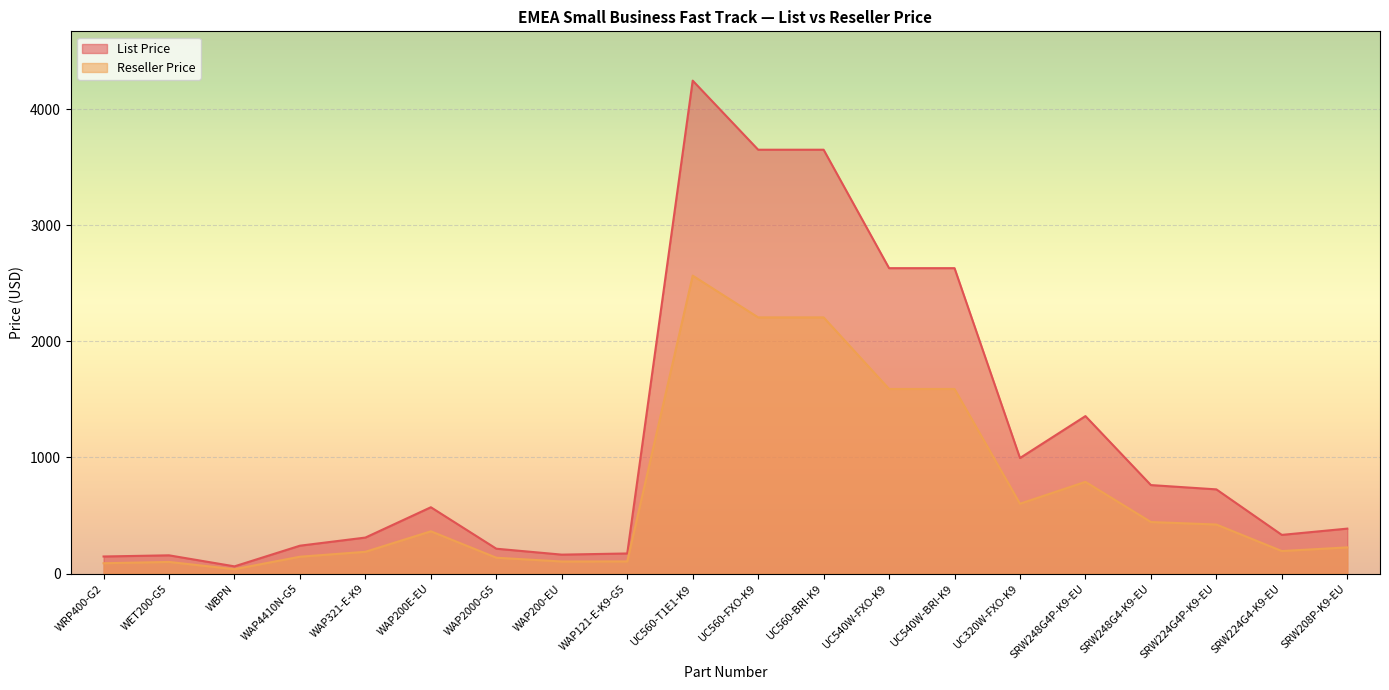

True or false: List Price and Reseller Price cross at least once.

False